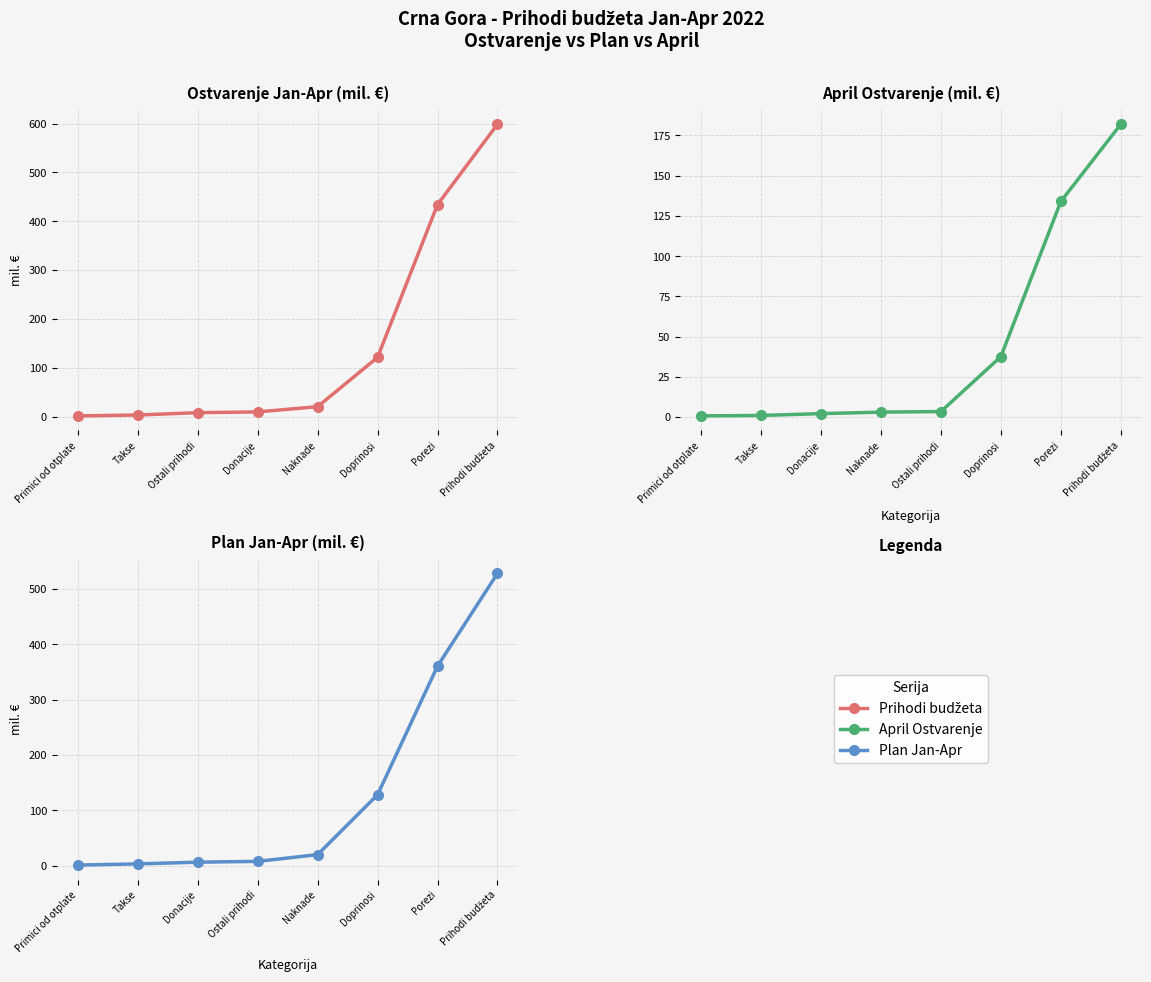

What is the average value of the April Ostvarenje series?

45.5